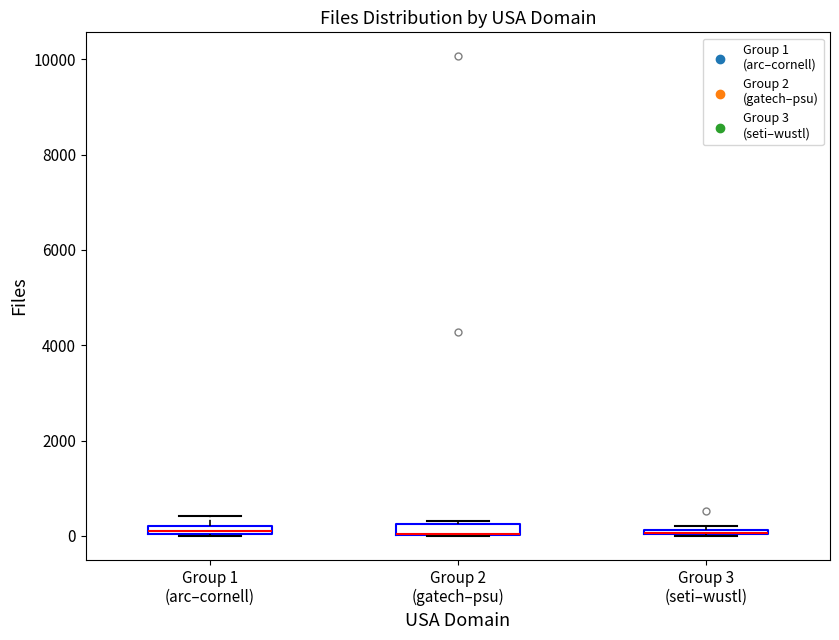

Where is the upper edge of the box for Group 2 (gatech–psu) on the y-axis? The values are not printed on the chart, so give them approximately, as read against the axis.

200